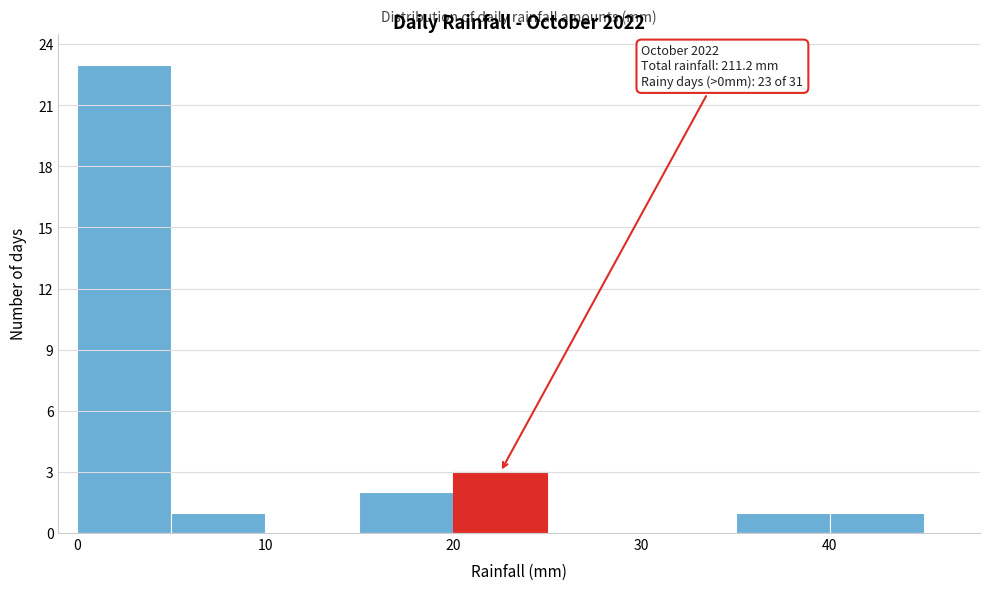

Which range on the x-axis has the tallest bar?

0 to 5